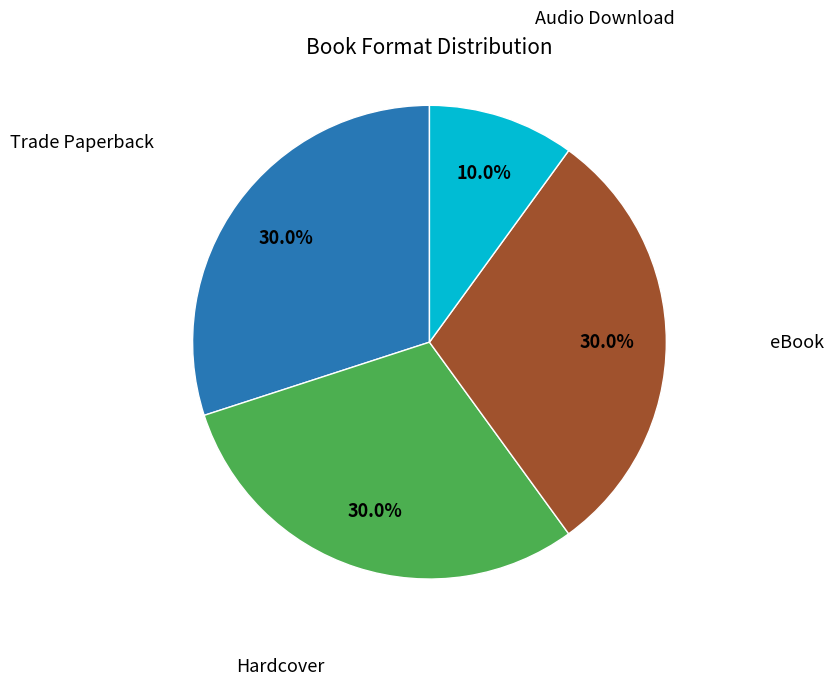

Count the number of slices in the pie.

4